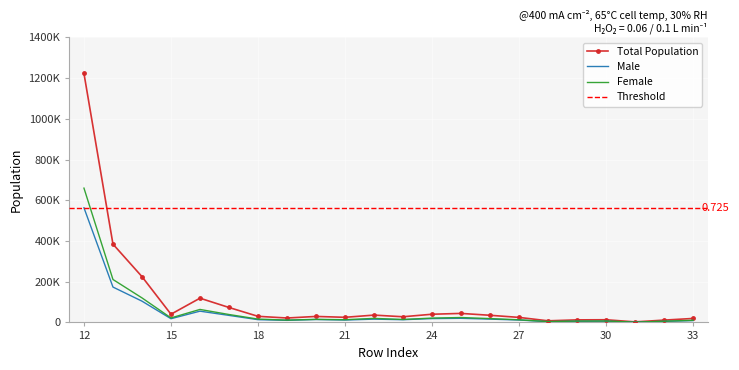

List the series in order of their peak value, lowest first.

Male, Female, Total Population